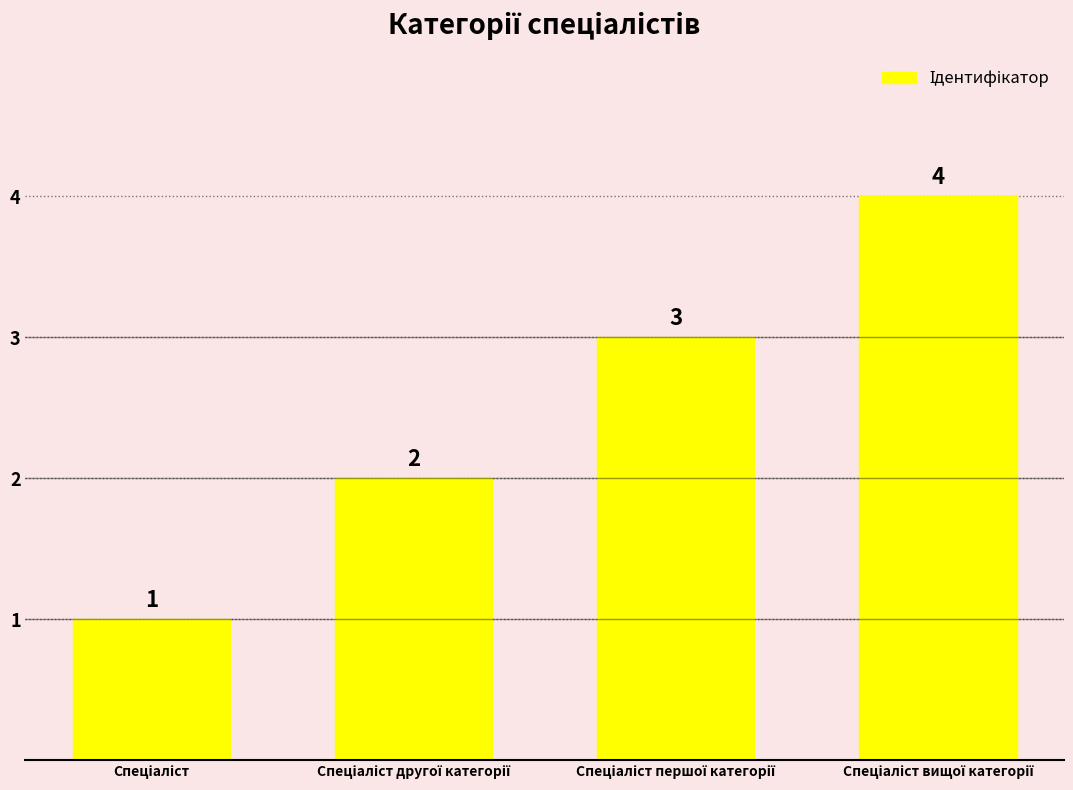

What is the sum of all values?

10